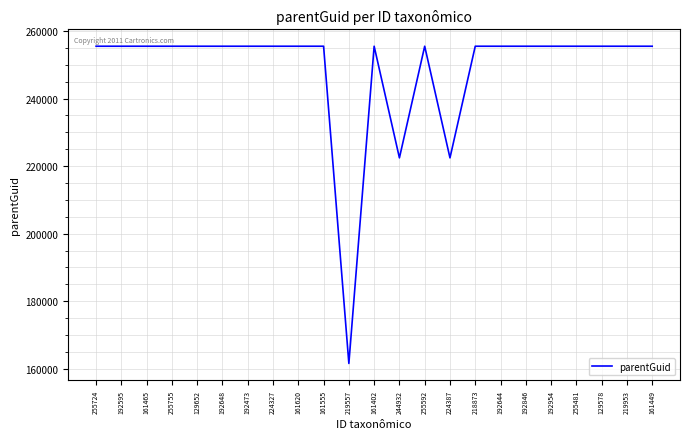

What is the difference between the maximum and second lowest values?

33041